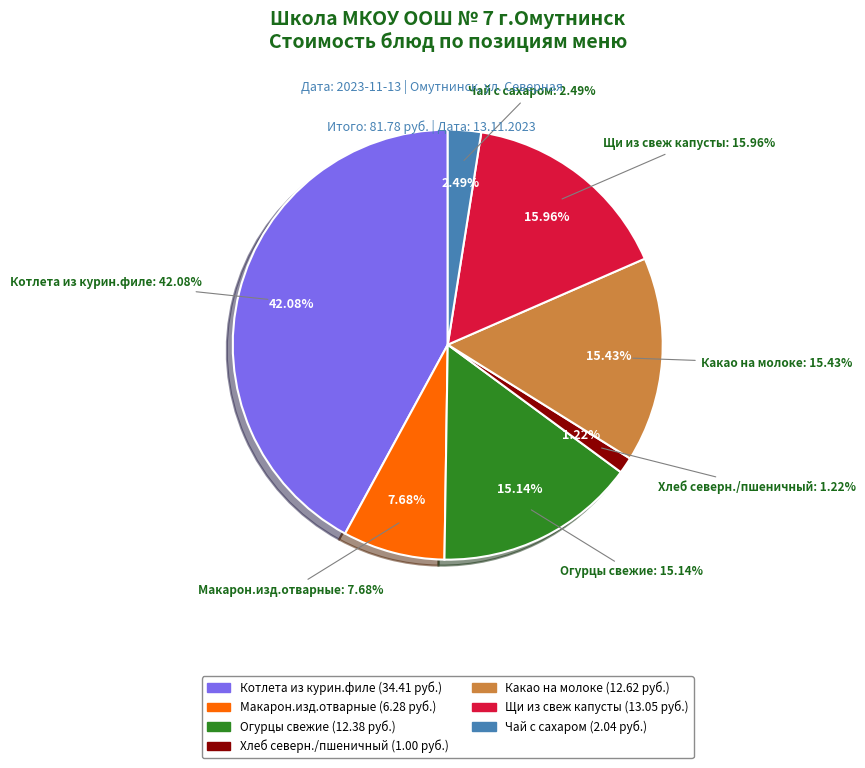

What is the change in value from Макарон.изд.отварные to Какао на молоке?

+6.3